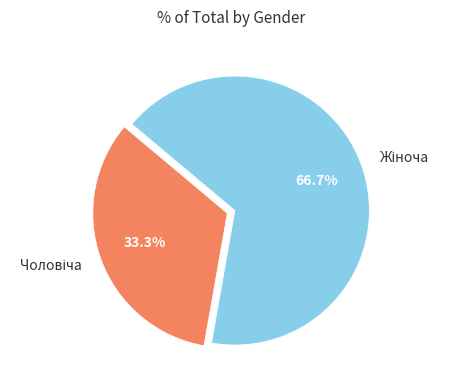

Is there a majority slice in this chart?

Yes